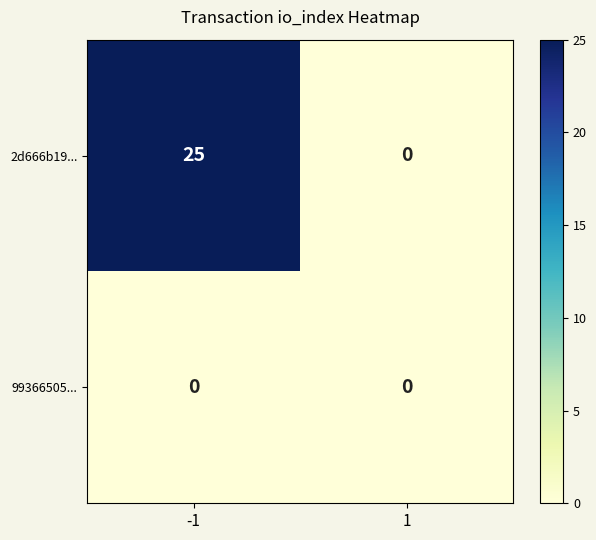

Read the 2d666b19... value at -1.

25